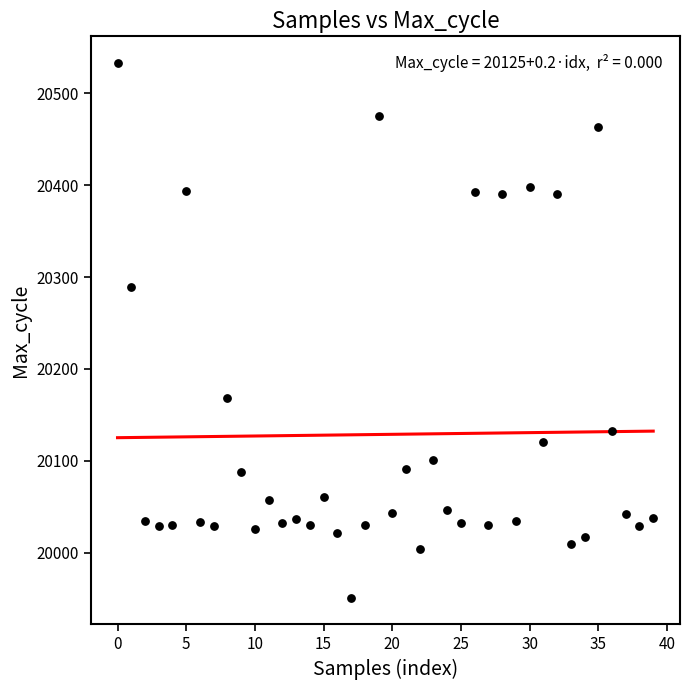

What is the range of Y values (max minus min)?

582